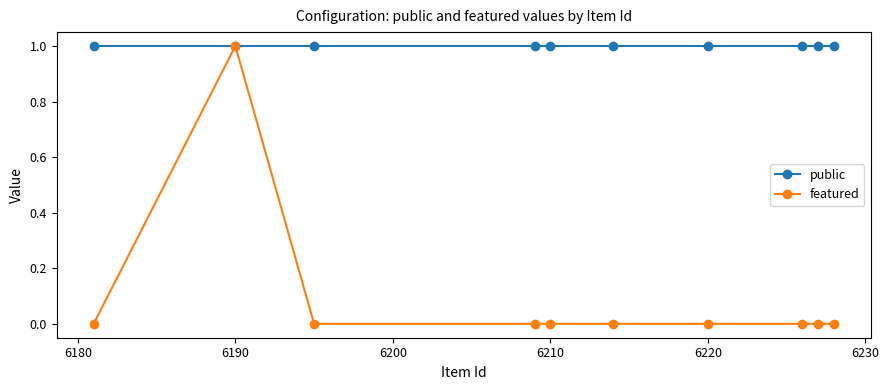

Rank the series by their average value, from lowest to highest.

featured, public